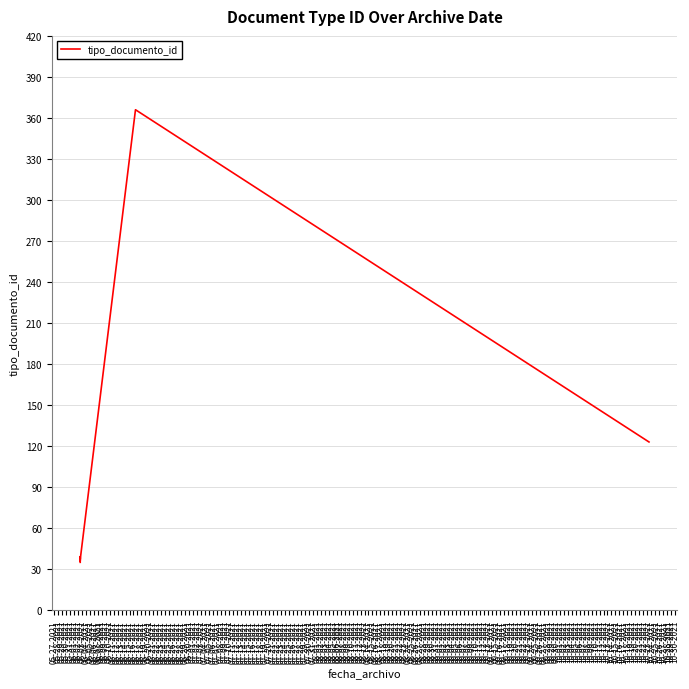

True or false: the data shows 47 at 05-27-2021.

False